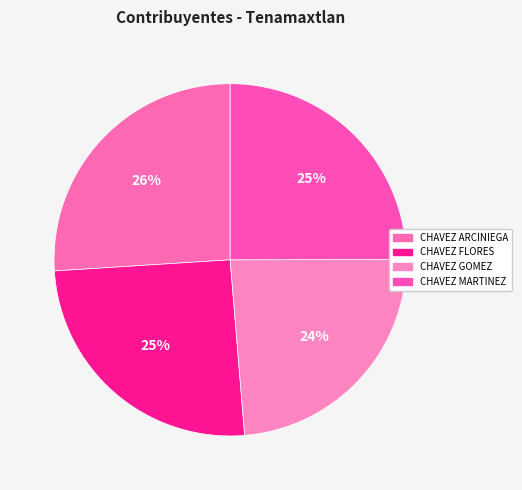

Which category has the smallest portion of the pie?

CHAVEZ GOMEZ